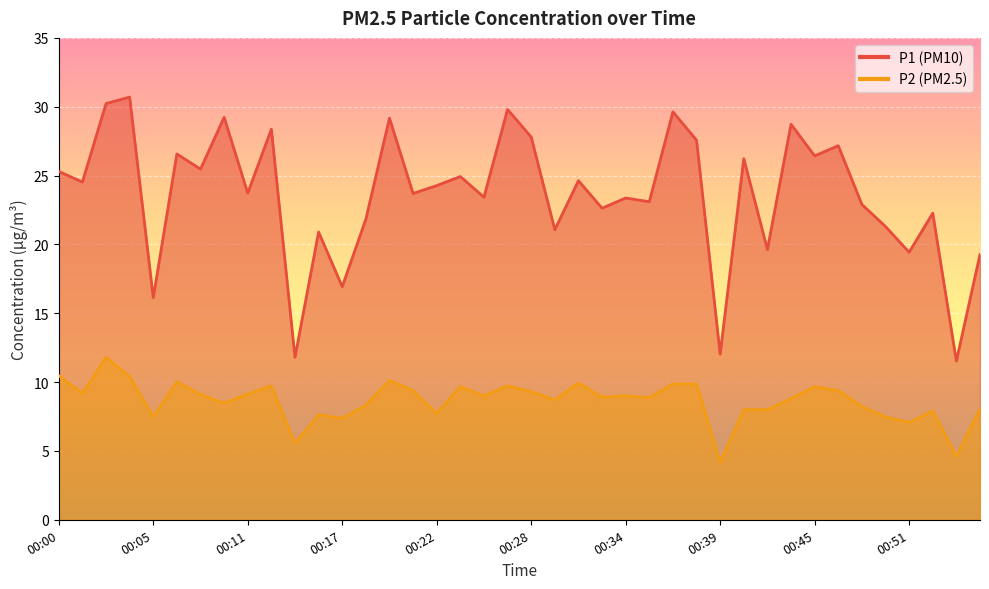

What is the difference between the maximum and minimum values in the P2 series?

7.6